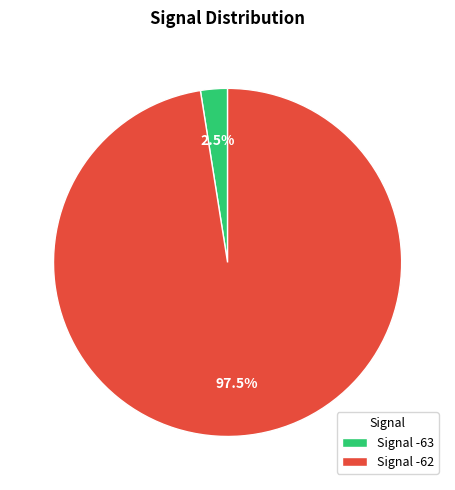

What is the smallest slice in the pie chart?

Signal -63